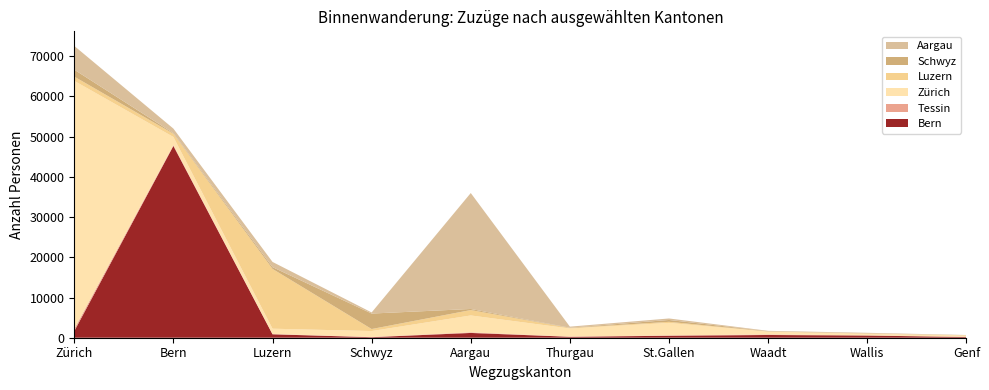

Which category has the highest value in the Bern series?

Bern